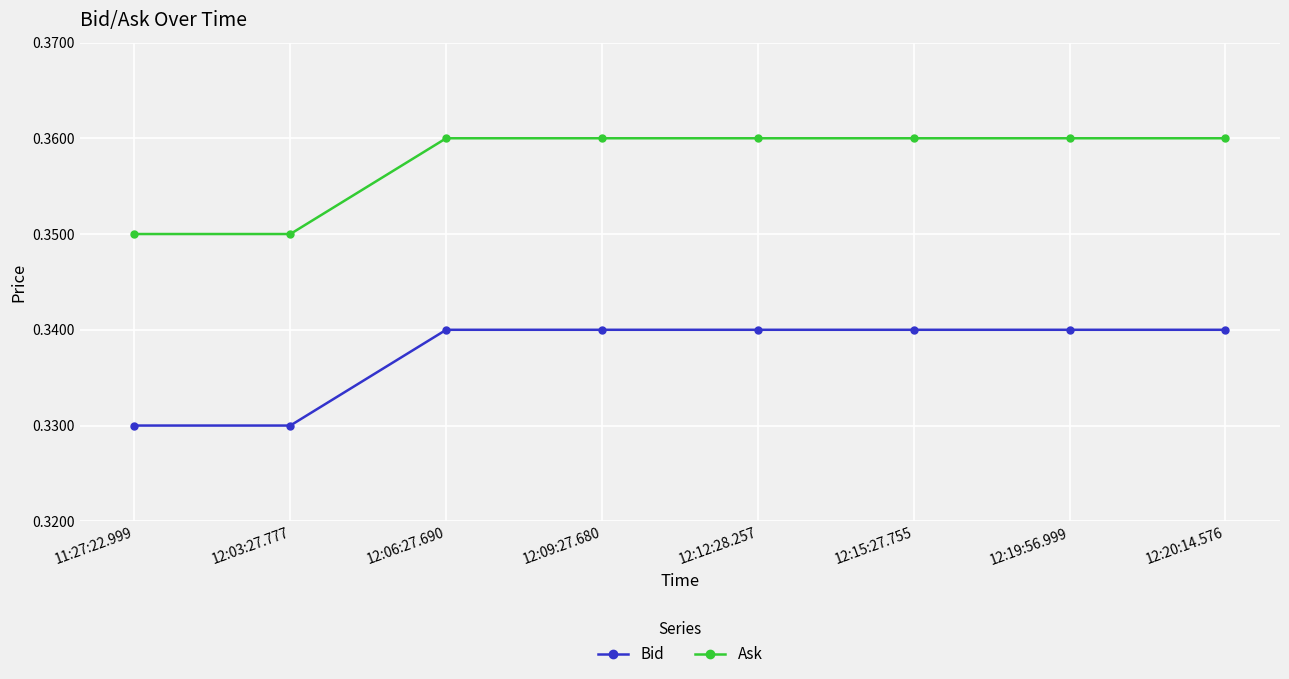

What is the sum of all Ask values?

2.9